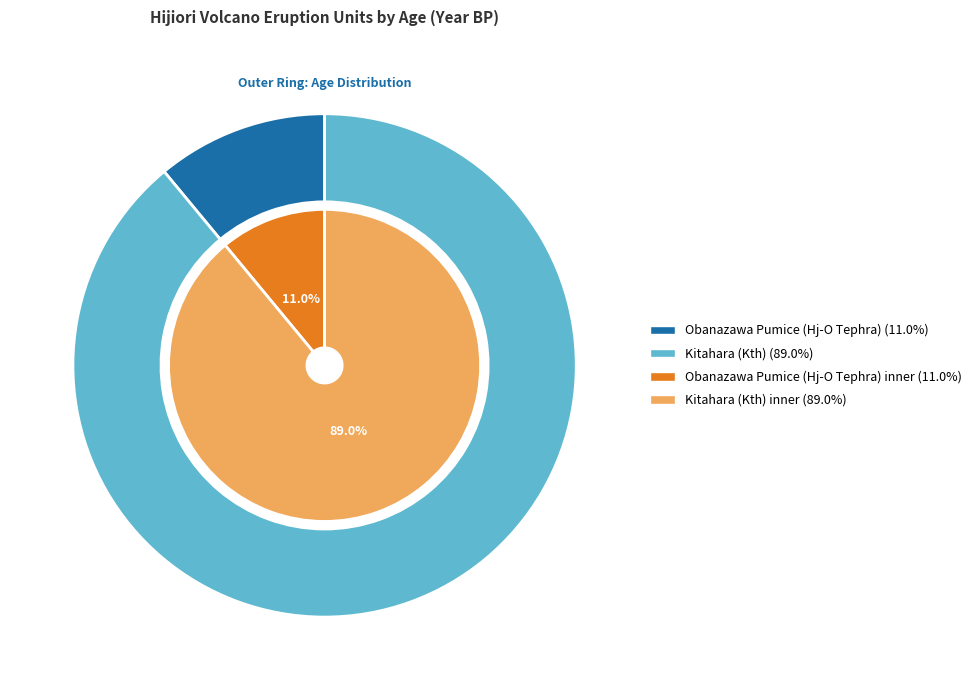

What portion of the pie excludes Obanazawa Pumice (Hj-O Tephra)?

89.0%